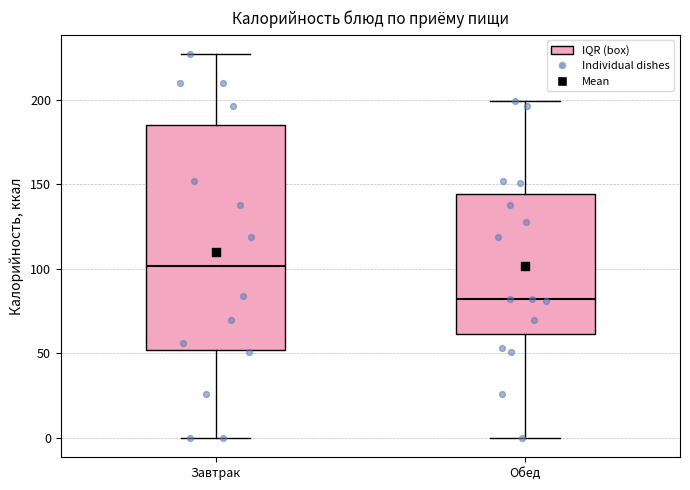

Where is the lower edge of the box for Обед on the y-axis? The values are not printed on the chart, so give them approximately, as read against the axis.

60